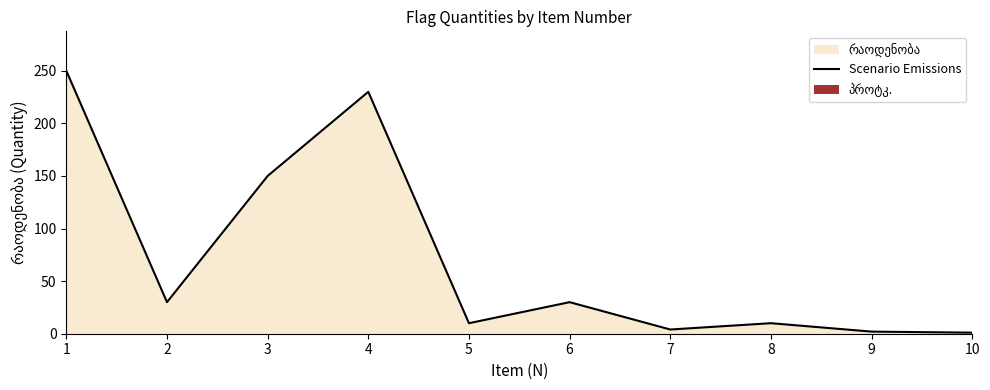

Count the number of data series in this chart.

1